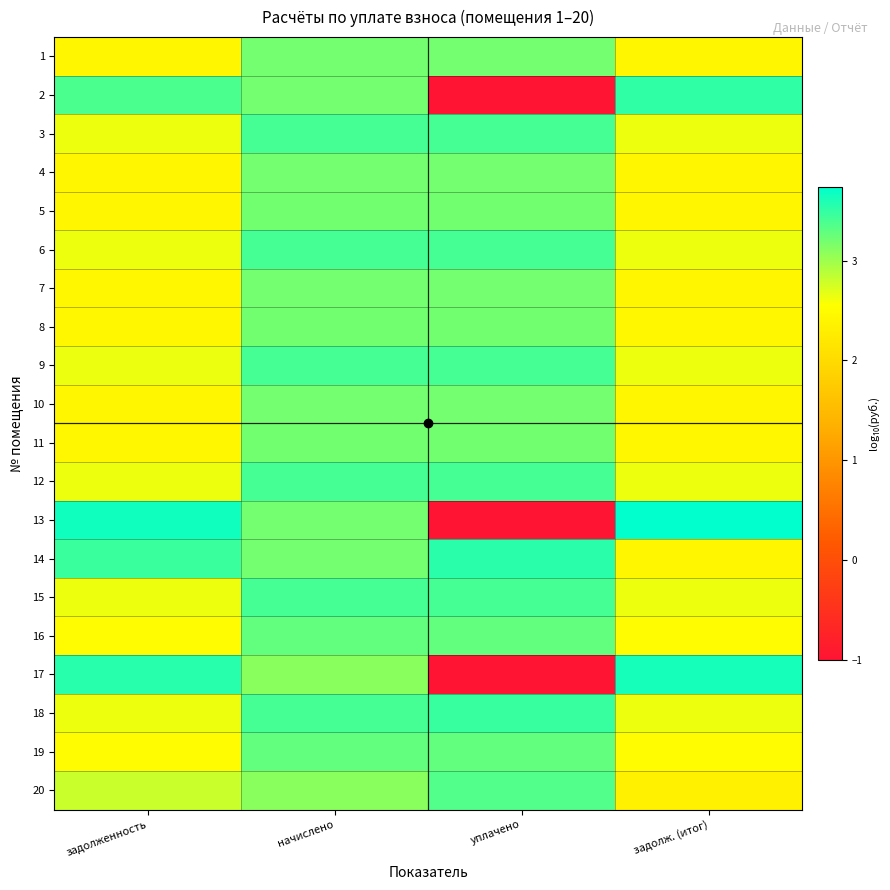

At how many categories does at least one series exceed 0?

4